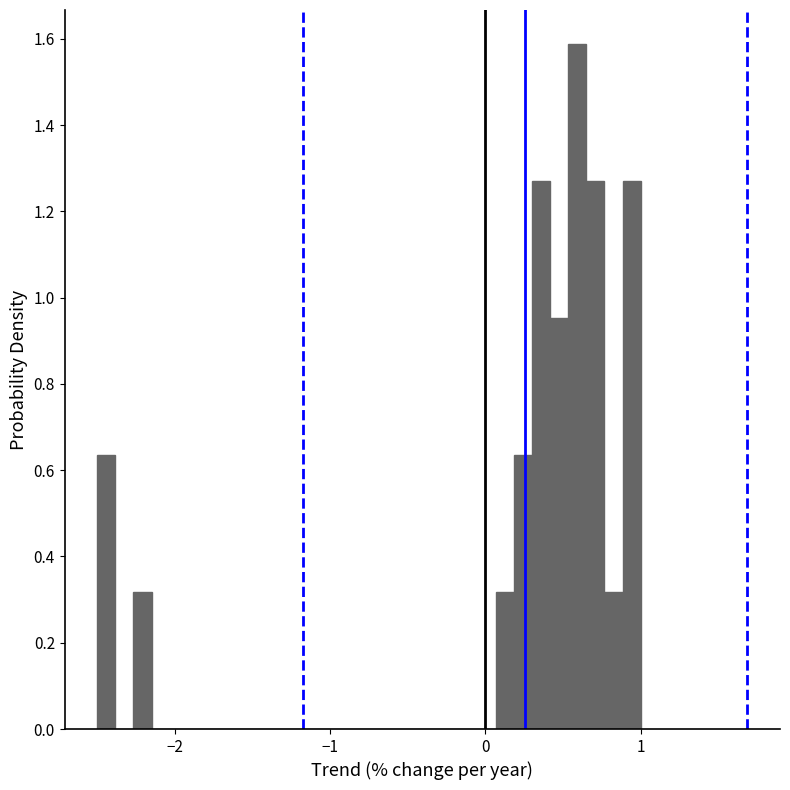

Read against the x-axis, roughly where is the centre of the tallest bar?

0.6